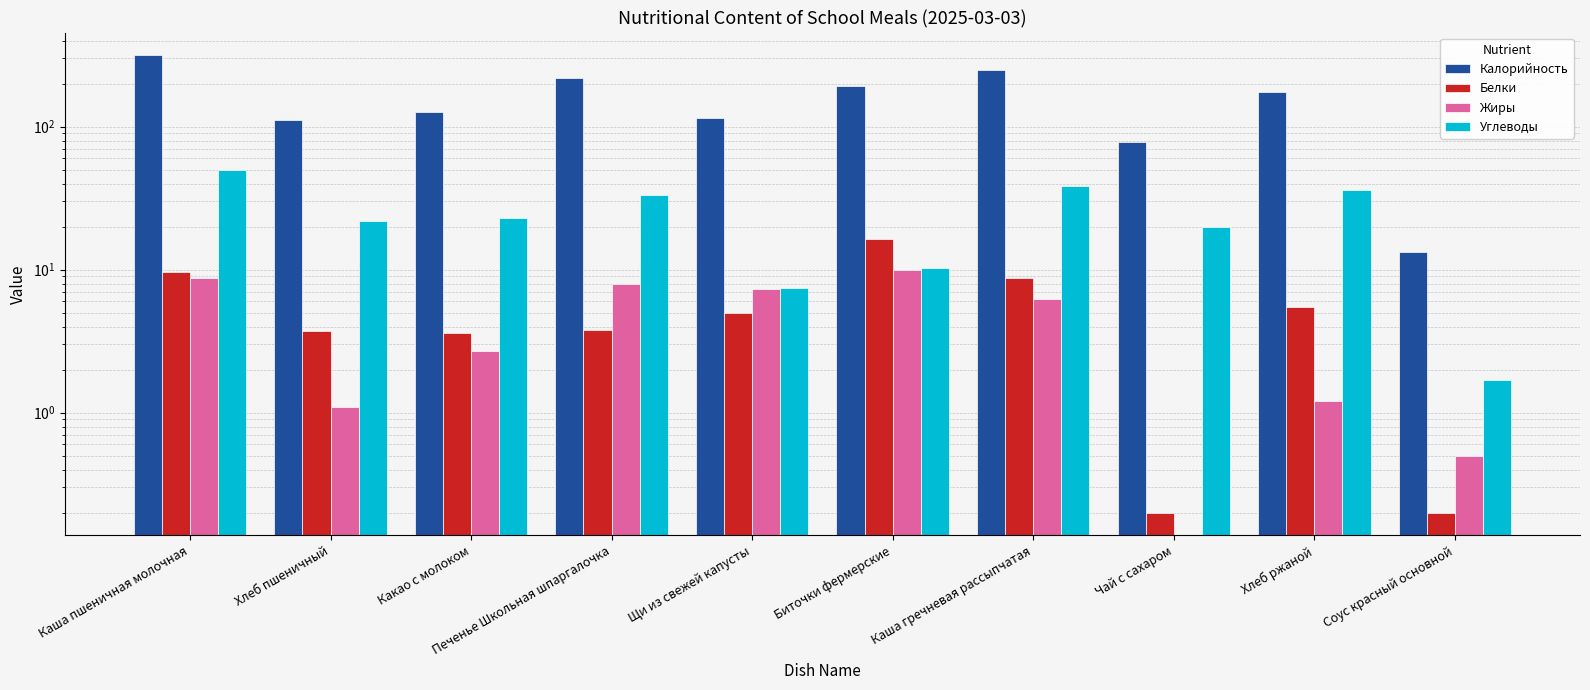

Reading left to right, list all the values displayed in this chart.

Калорийность: Каша пшеничная молочная=315.1	Хлеб пшеничный=112.2	Какао с молоком=127.0	Печенье Школьная шпаргалочка=220.0	Щи из свежей капусты=115.4	Биточки фермерские=191.0	Каша гречневая рассыпчатая=247.5	Чай с сахаром=77.7	Хлеб ржаной=175.3	Соус красный основной=13.2
Белки: Каша пшеничная молочная=9.6	Хлеб пшеничный=3.7	Какао с молоком=3.6	Печенье Школьная шпаргалочка=3.8	Щи из свежей капусты=5.0	Биточки фермерские=16.3	Каша гречневая рассыпчатая=8.7	Чай с сахаром=0.2	Хлеб ржаной=5.5	Соус красный основной=0.2
Жиры: Каша пшеничная молочная=8.8	Хлеб пшеничный=1.1	Какао с молоком=2.7	Печенье Школьная шпаргалочка=8.0	Щи из свежей капусты=7.3	Биточки фермерские=10.0	Каша гречневая рассыпчатая=6.2	Чай с сахаром=0.0	Хлеб ржаной=1.2	Соус красный основной=0.5
Углеводы: Каша пшеничная молочная=49.7	Хлеб пшеничный=21.8	Какао с молоком=22.9	Печенье Школьная шпаргалочка=33.5	Щи из свежей капусты=7.4	Биточки фермерские=10.3	Каша гречневая рассыпчатая=38.2	Чай с сахаром=20.0	Хлеб ржаной=35.9	Соус красный основной=1.7